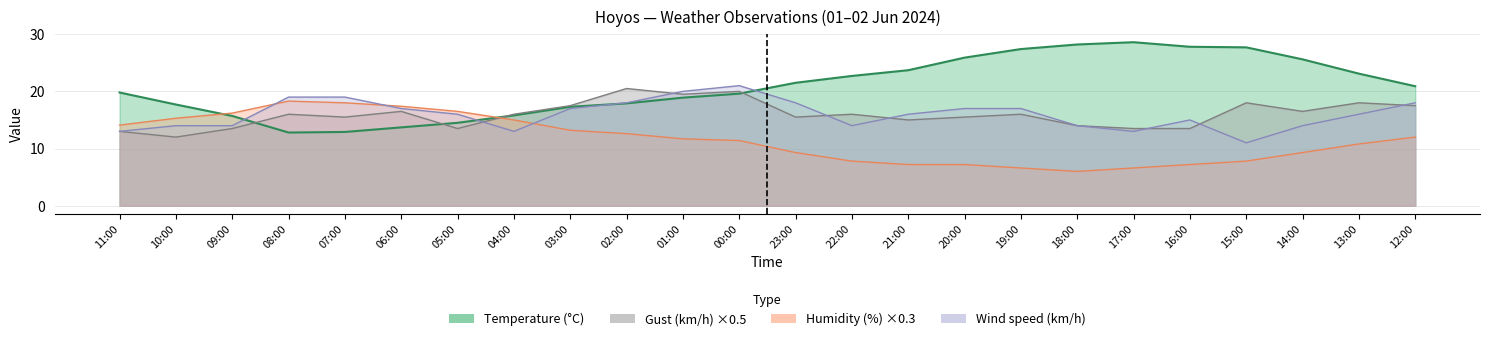

How many data points does each series have?

24